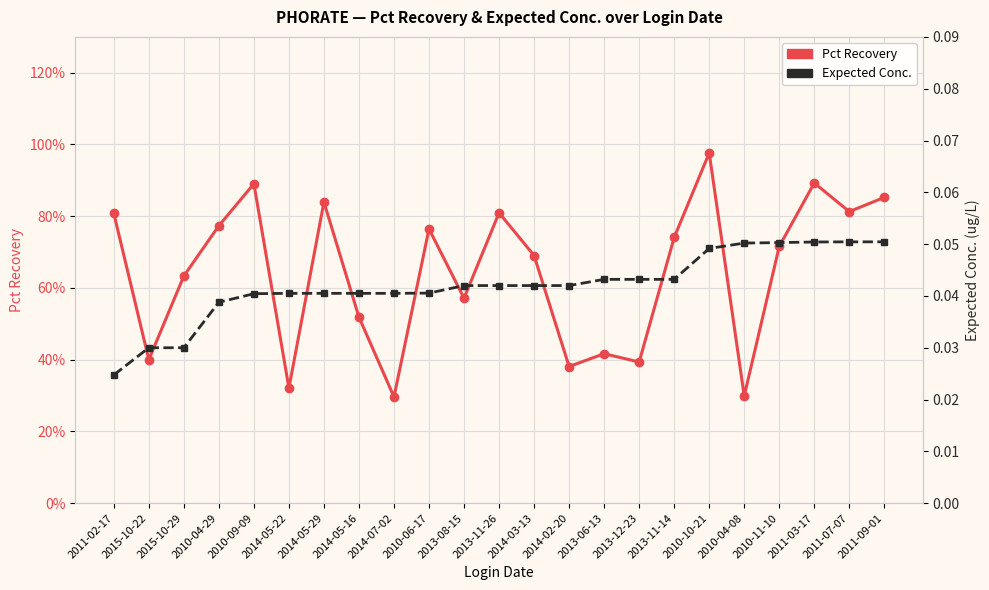

List the series in order of their overall mean, highest first.

Pct Recovery, Expected Conc.